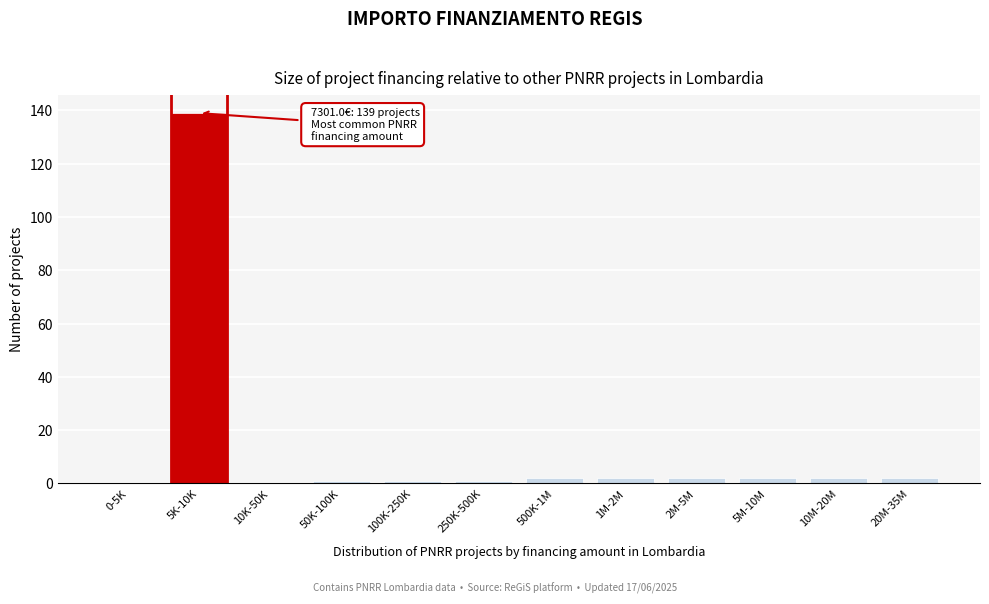

Reading left to right, transcribe all the data shown in this chart.

0-5K=0	5K-10K=139	10K-50K=0	50K-100K=1	100K-250K=1	250K-500K=1	500K-1M=2	1M-2M=2	2M-5M=2	5M-10M=2	10M-20M=2	20M-35M=2